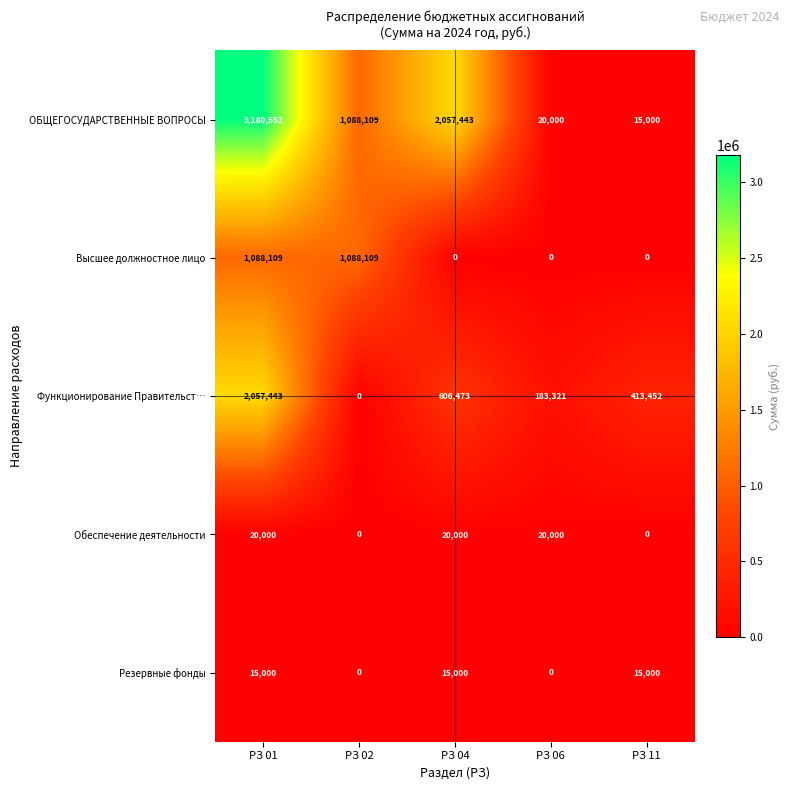

How many distinct data groups are displayed?

5